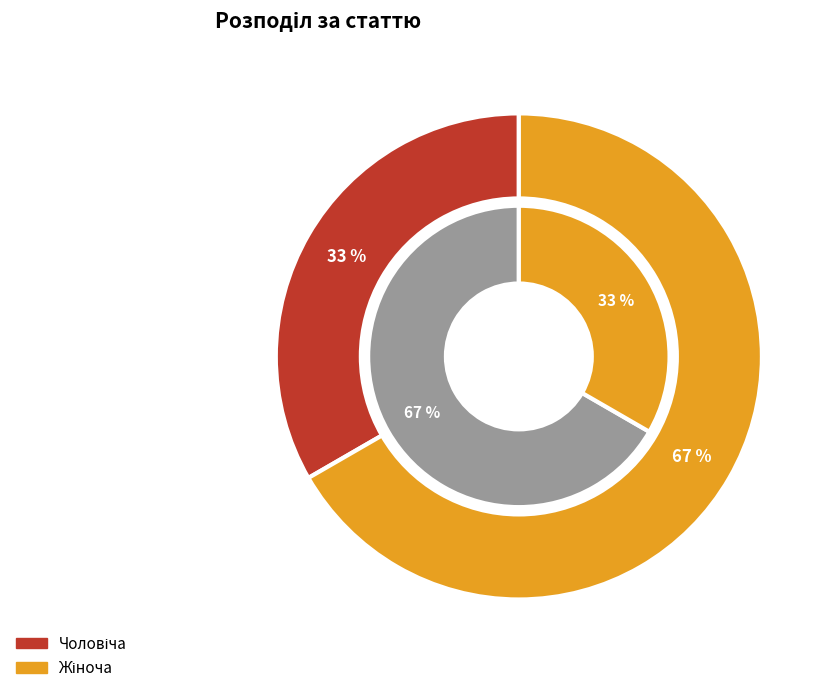

To the nearest percent, what is the average slice percentage?

50%